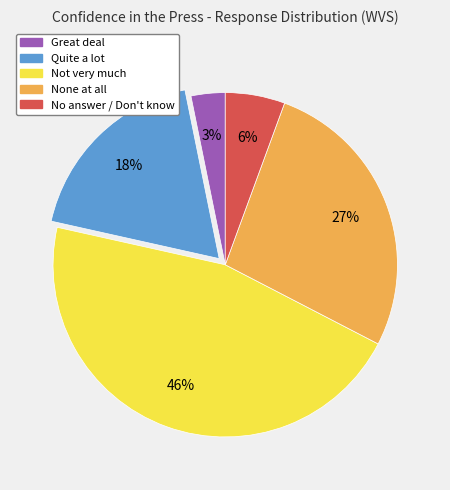

How many slices are in this pie chart?

5